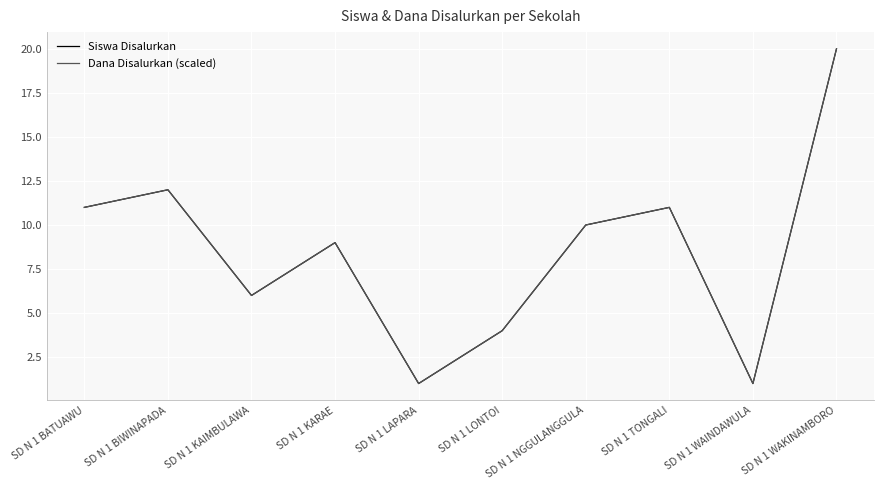

True or false: Siswa Disalurkan and Dana Disalurkan (scaled) intersect in this chart.

False